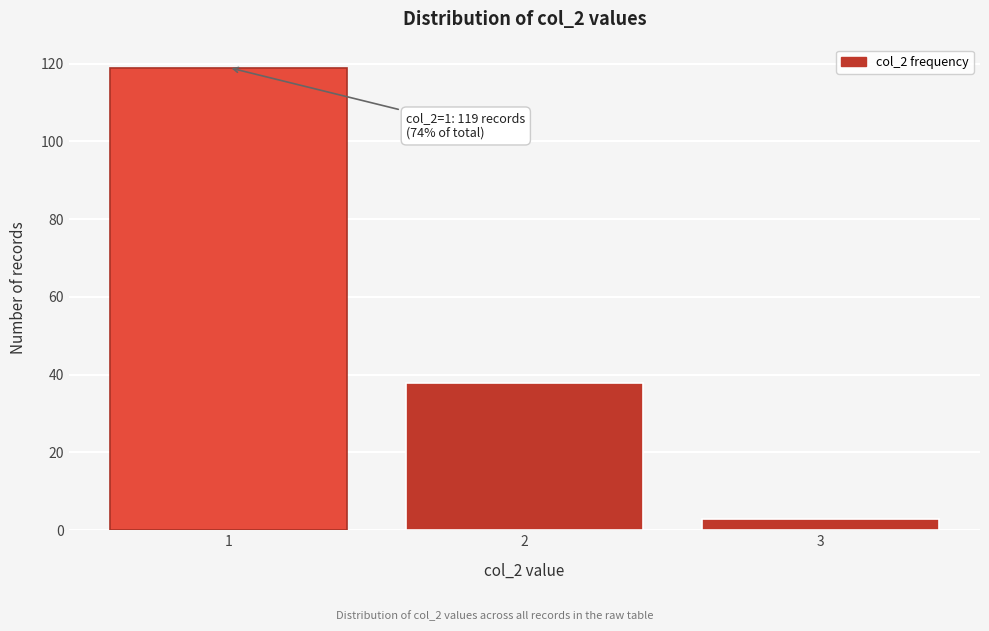

Reading right to left, list all the values displayed in this chart.

3=3	2=38	1=119